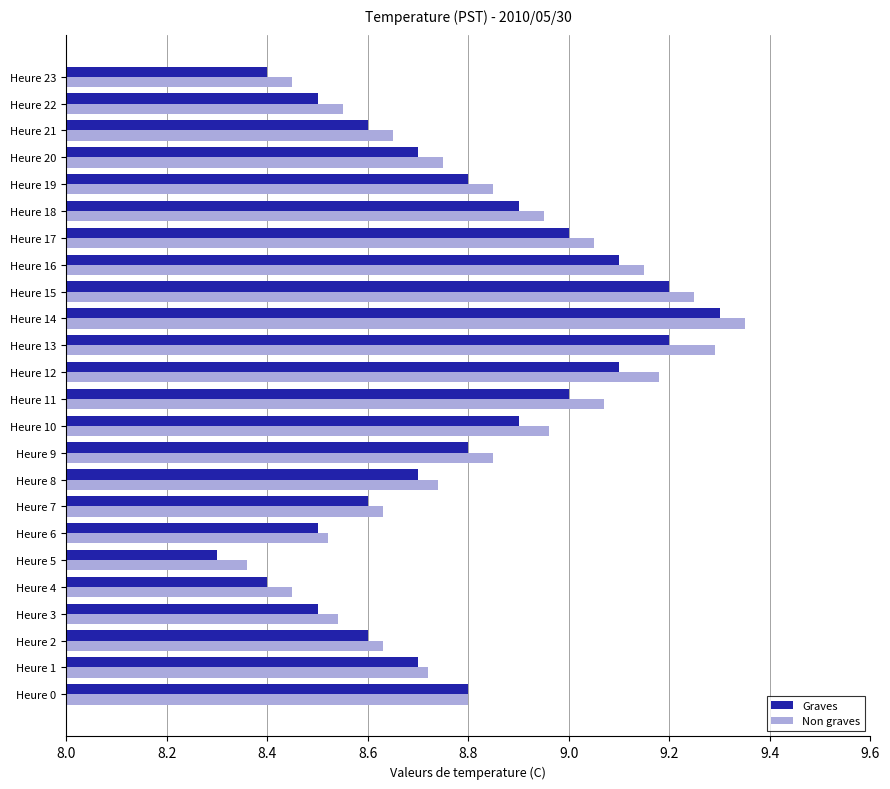

Which category has the lowest value in the Graves series?

Heure 5